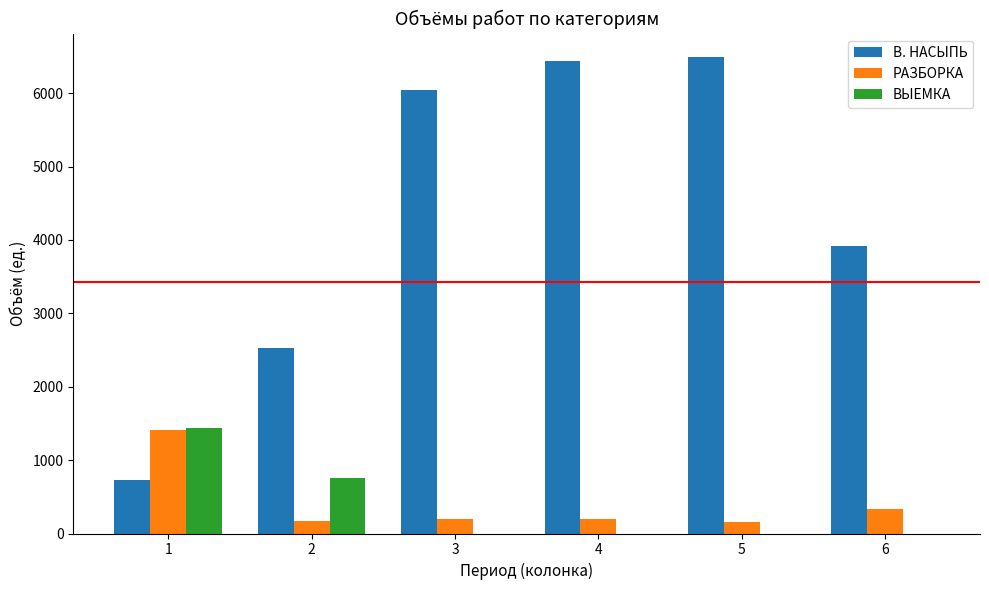

What is the sum of all РАЗБОРКА values?

2482